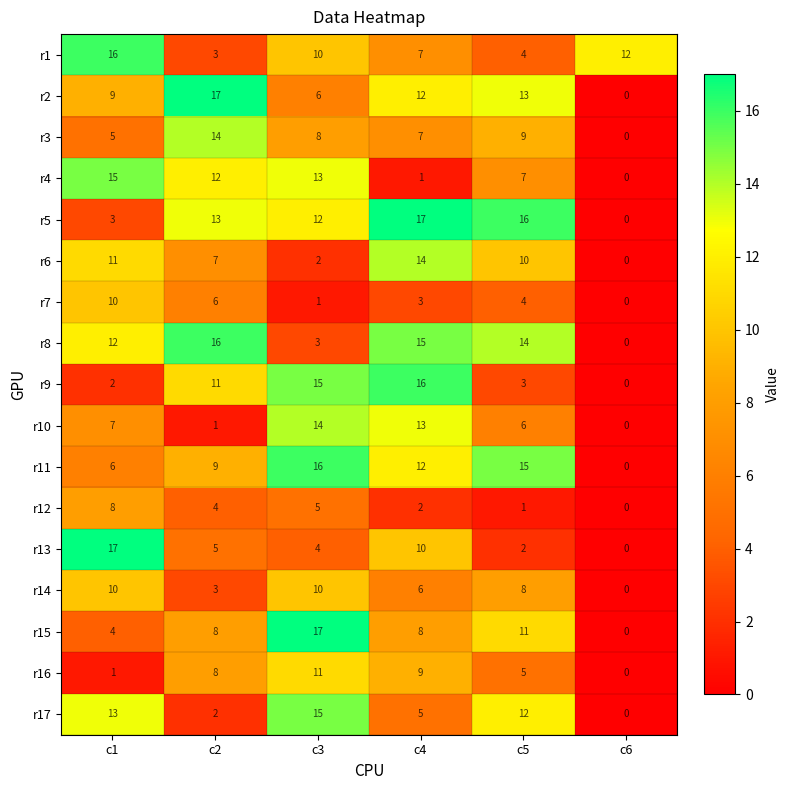

Count the number of data series in this chart.

17